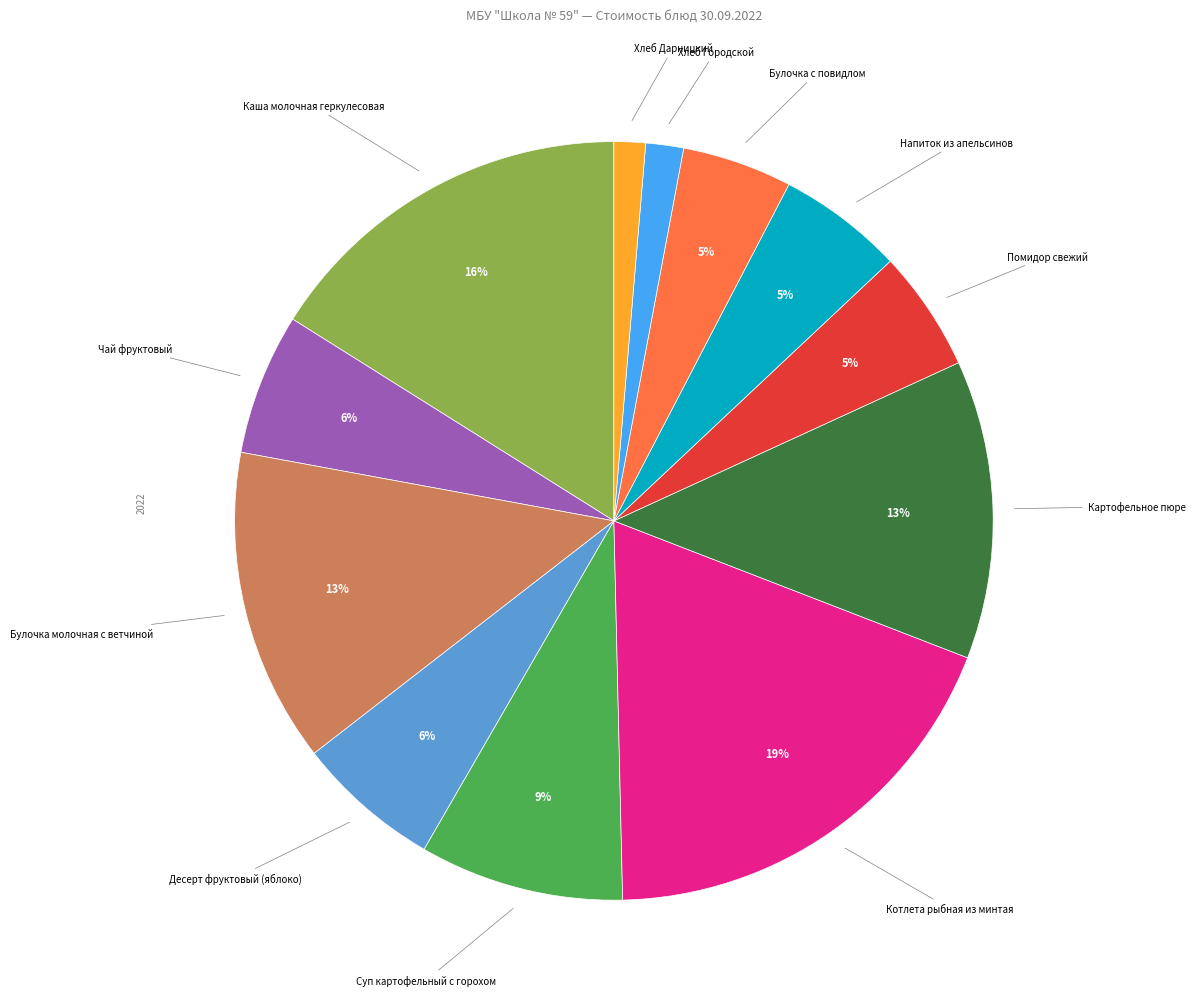

Count the number of slices in the pie.

12